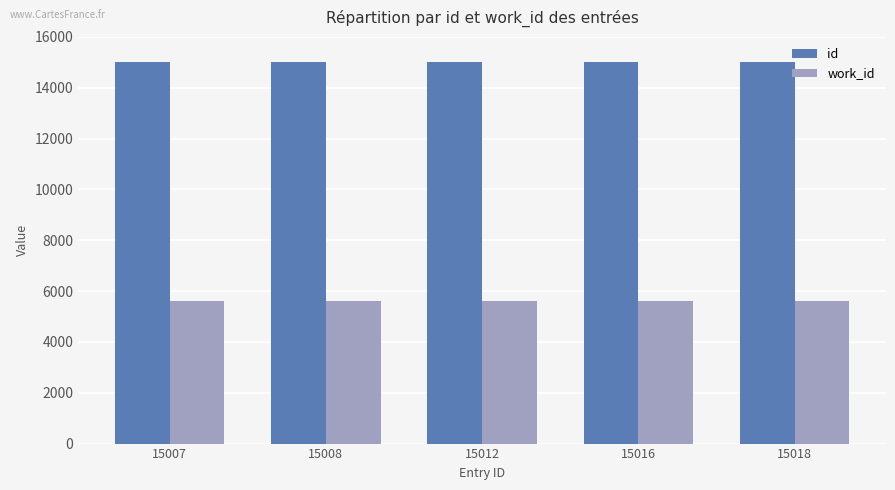

Rank the series at 15008 from highest to lowest value.

id, work_id